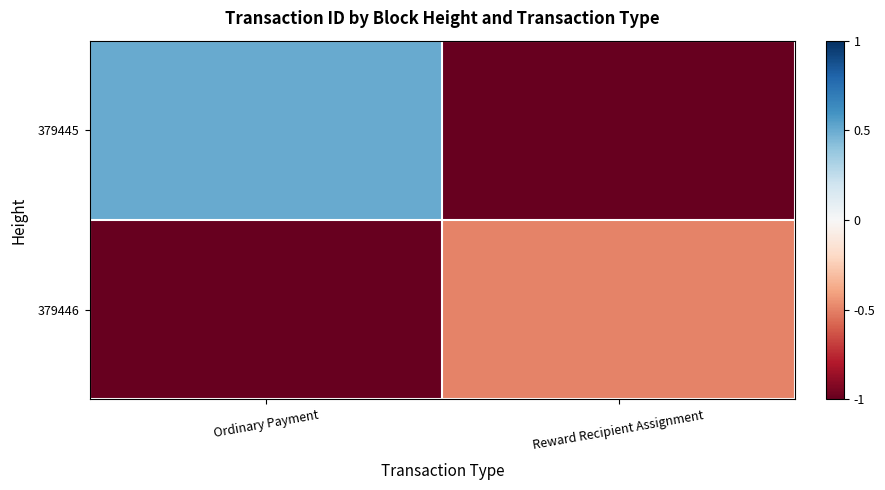

Rank the series by their maximum value, from lowest to highest.

379446, 379445